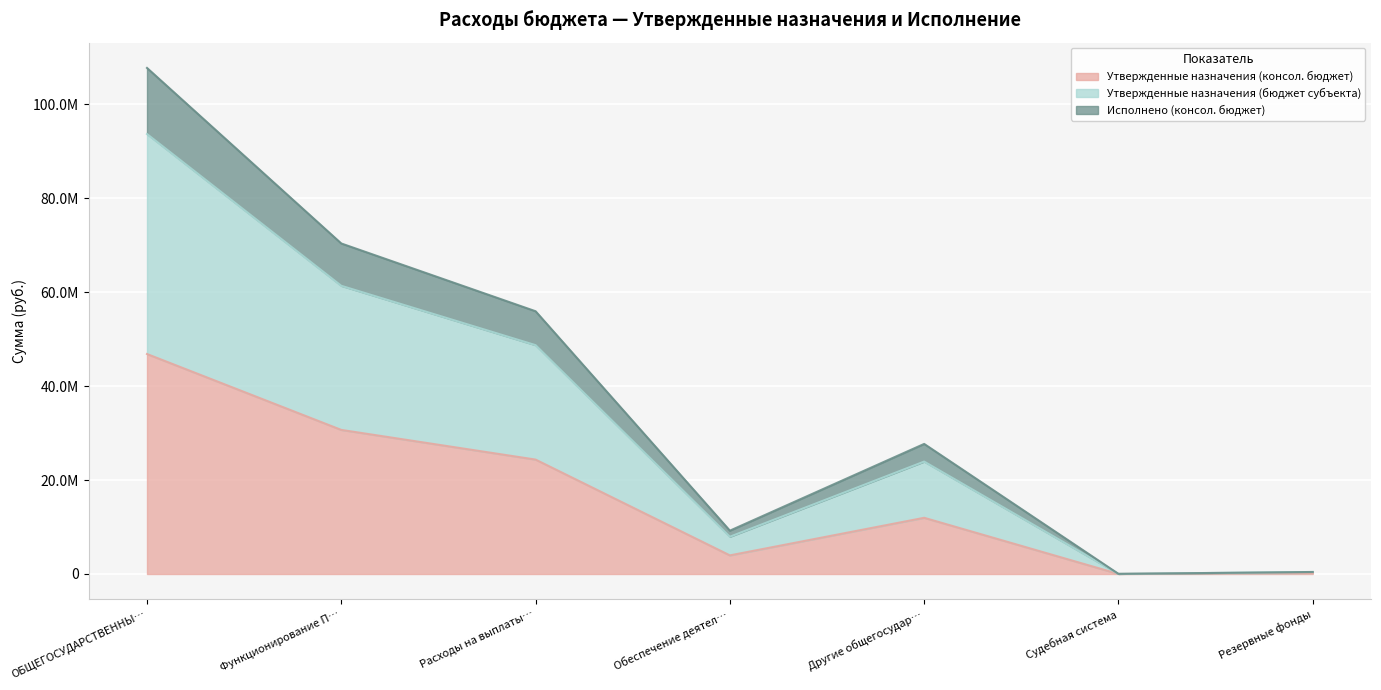

Which has a higher value, ОБЩЕГОСУДАРСТВЕННЫ… or Обеспечение деятел…?

ОБЩЕГОСУДАРСТВЕННЫ…